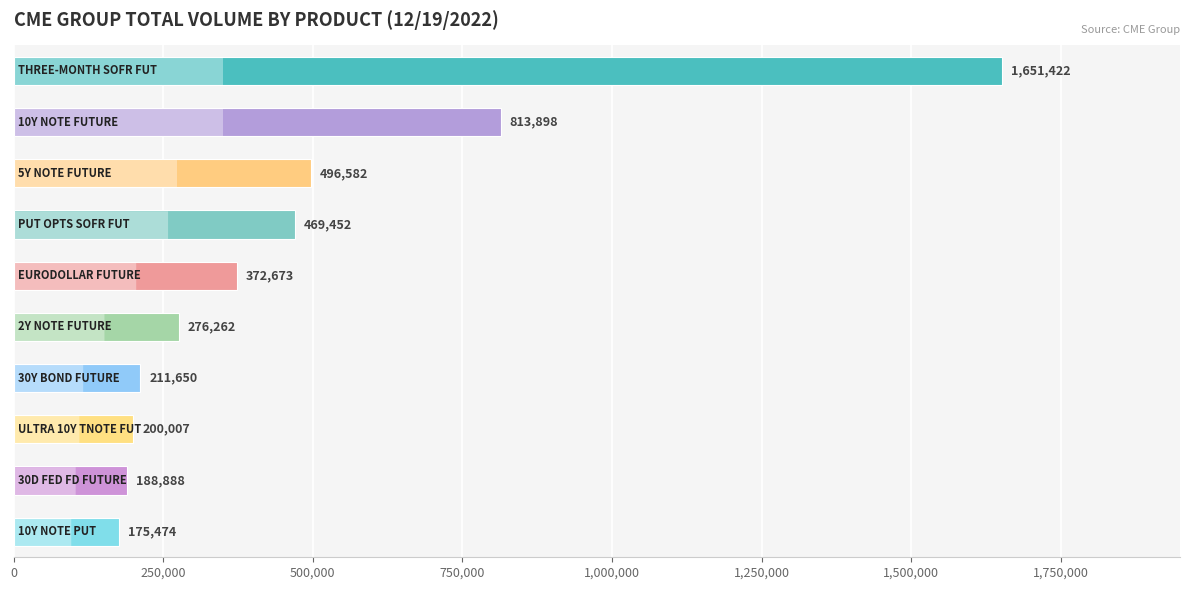

What is the value of the 7th bar from the top?

211650